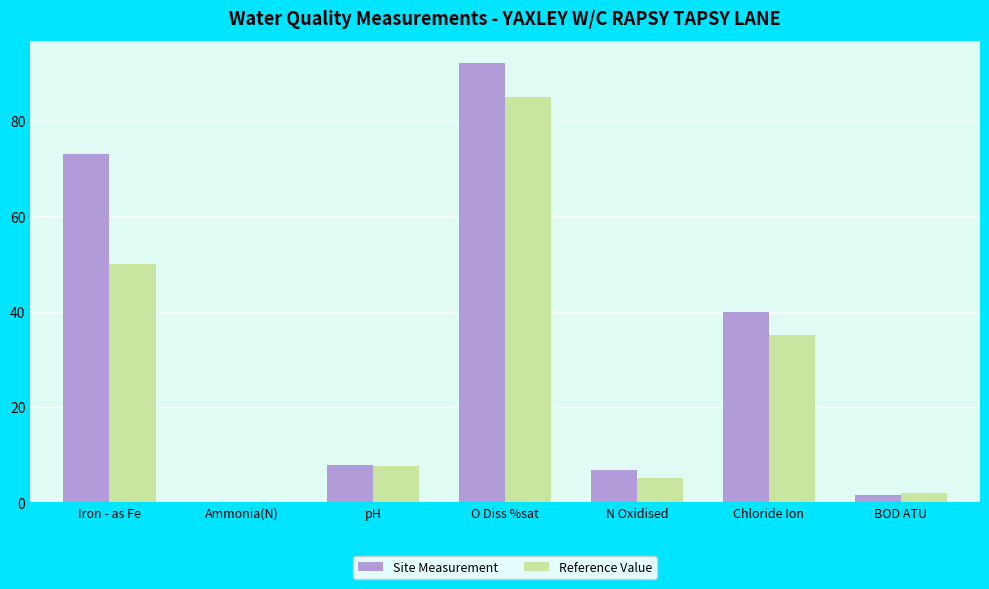

Which series has the largest total across all categories?

Site Measurement